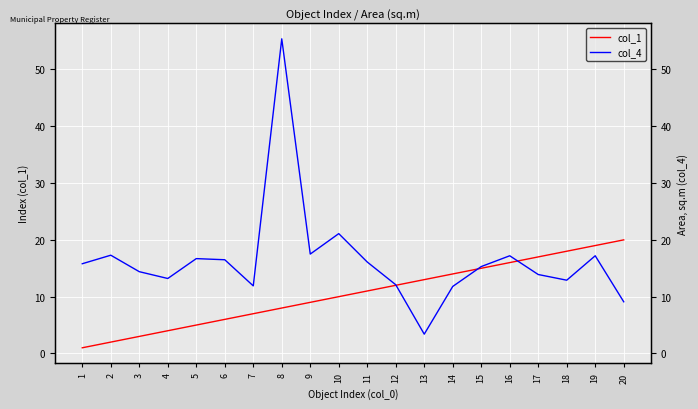

Where is col_1 nearest to the value 10?

10